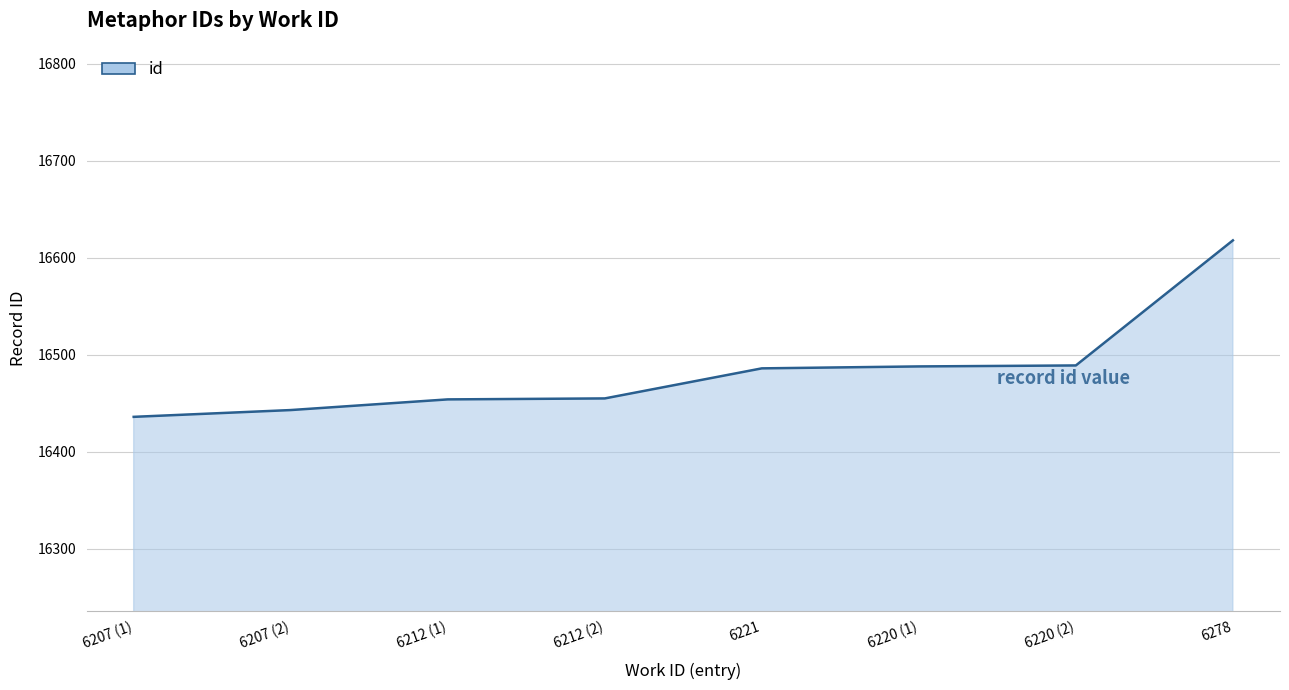

The chart shows a value of 16618 at 6278. True or false?

True